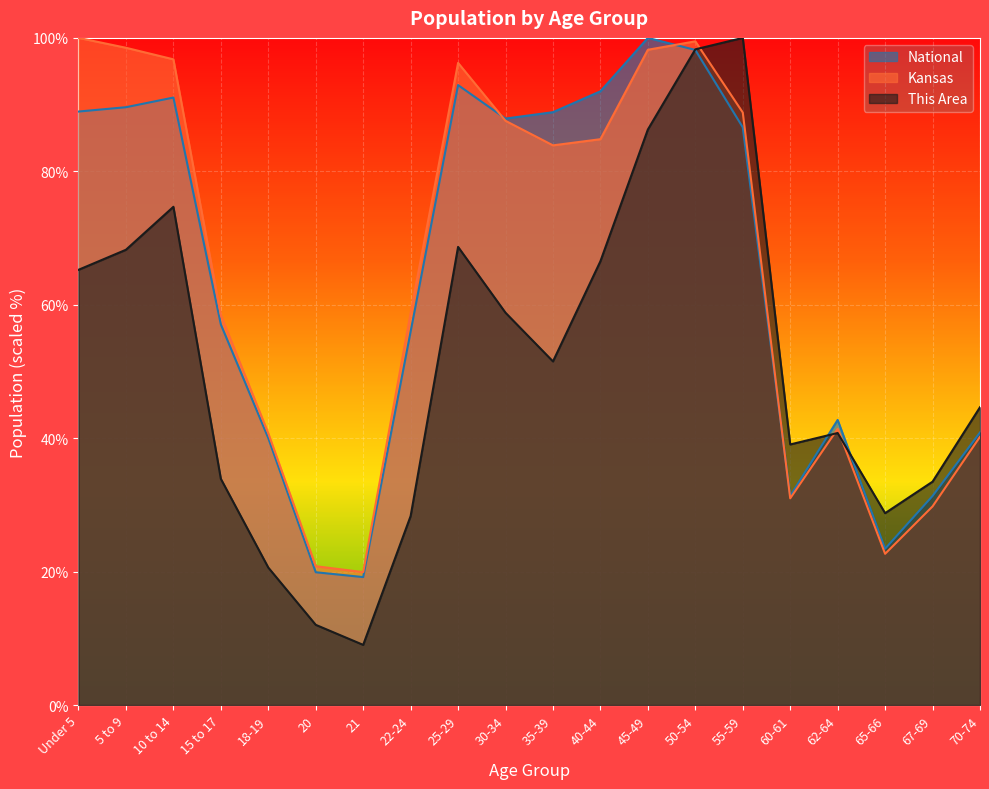

Which series has the widest spread of values?

This Area